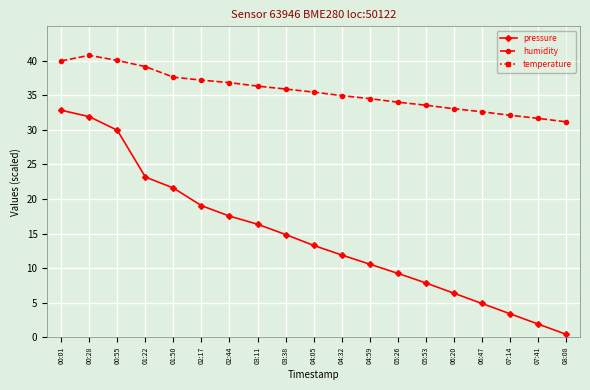

Which has a higher value, 08:08 or 07:14?

07:14